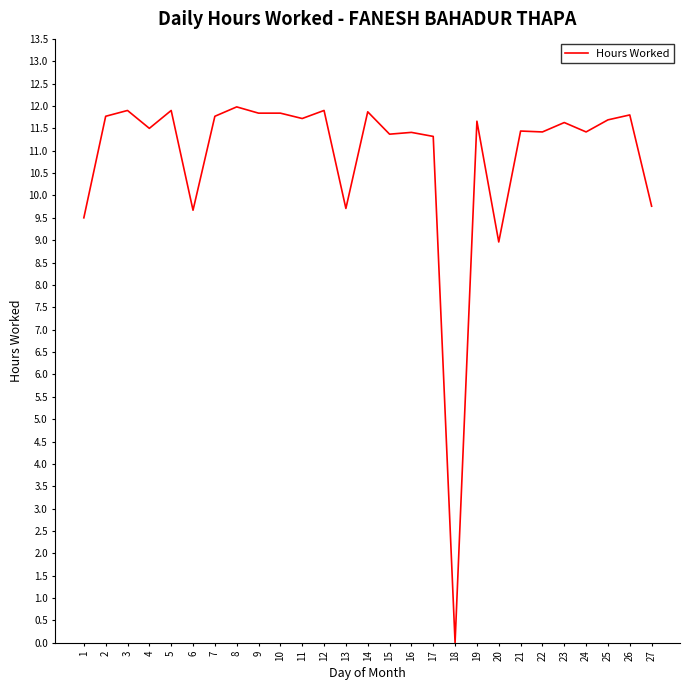

True or false: the data has more than 1 interior local peaks.

True